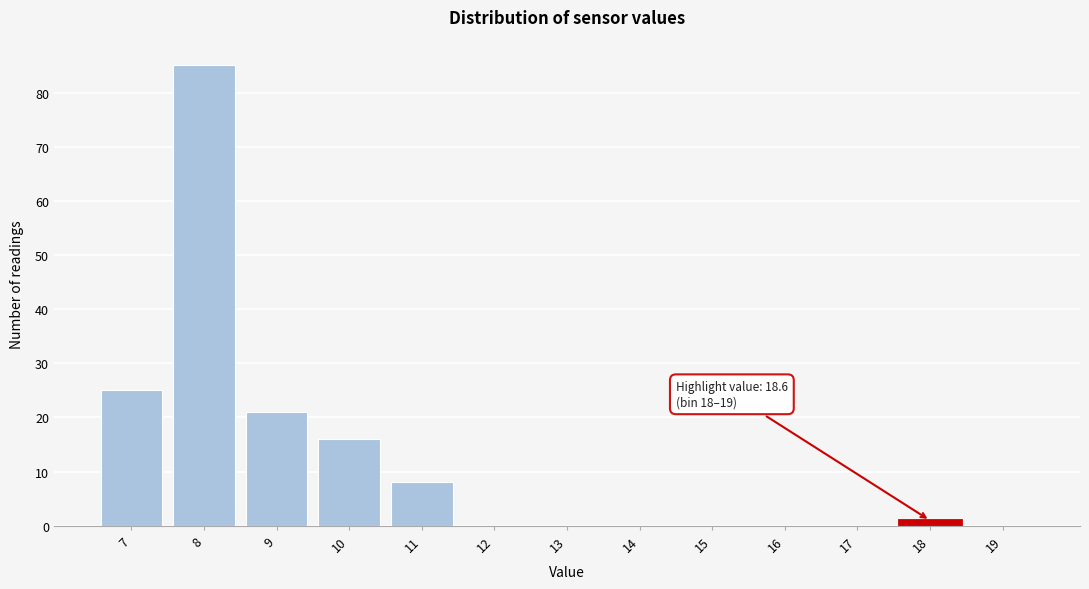

Reading left to right, what are all the values shown in this chart?

7=25	8=85	9=21	10=16	11=8	12=0	13=0	14=0	15=0	16=0	17=0	18=1	19=0